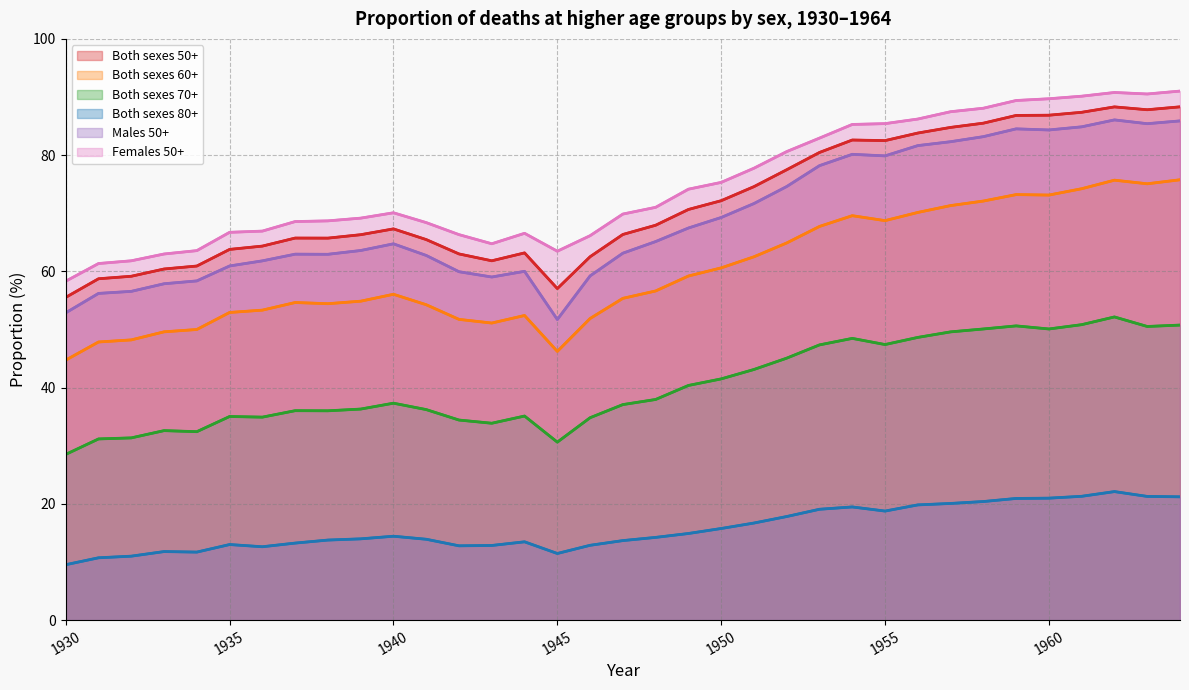

True or false: Both sexes 50+ and Both sexes 70+ intersect in this chart.

False